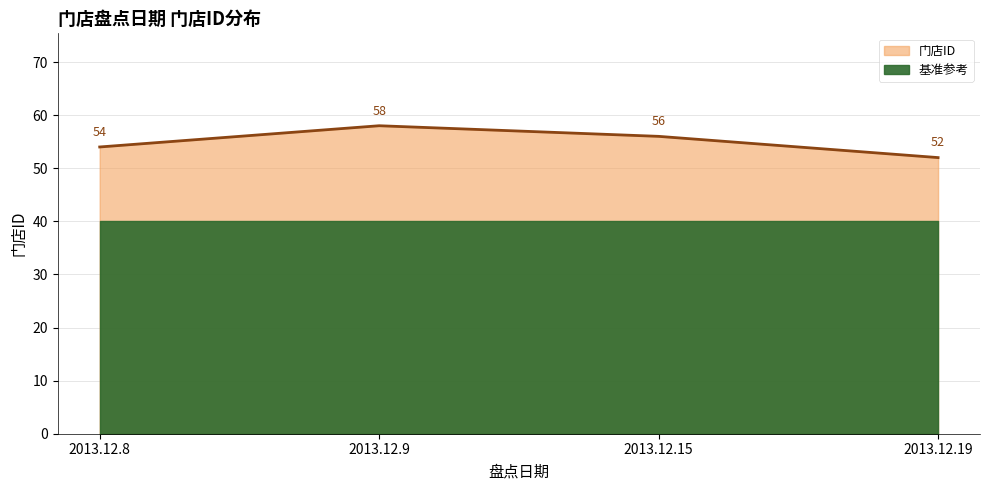

Where is the first local maximum?

2013.12.9